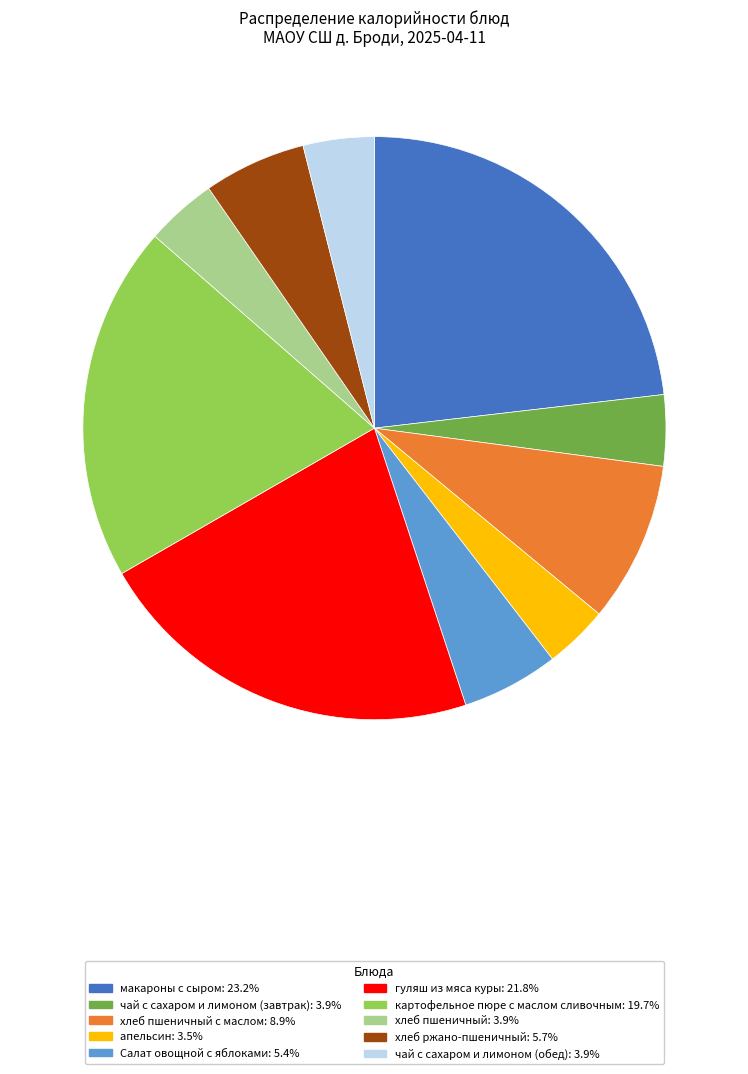

Does any single category account for the majority?

No